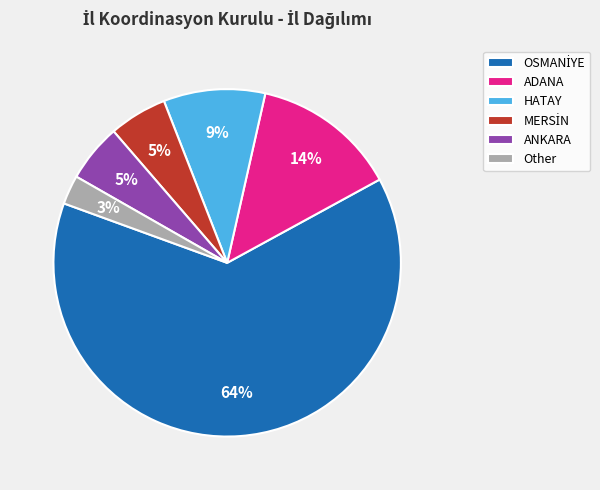

What percentage is the HATAY slice, to the nearest percent?

9%